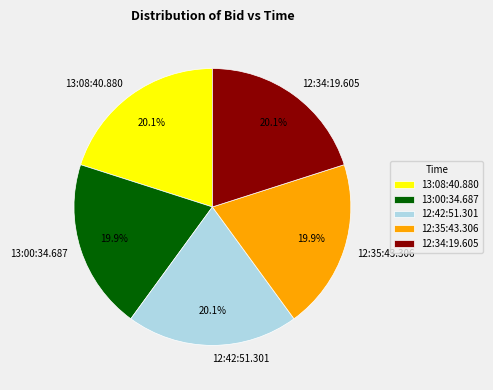

What is the ratio of the value at 12:34:19.605 to the value at 13:08:40.880?

1.0